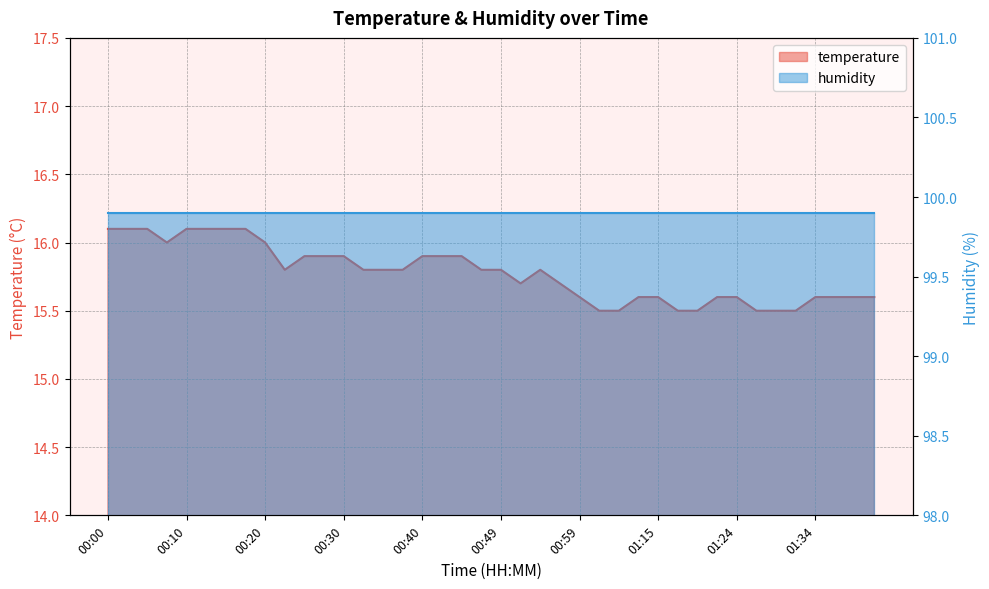

What is the smallest value displayed?

15.5